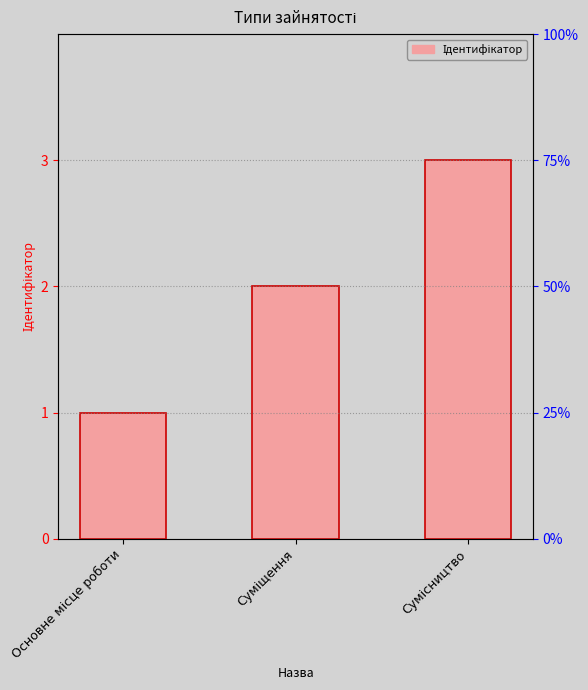

What is the label of the 1st bar from the right?

Сумісництво